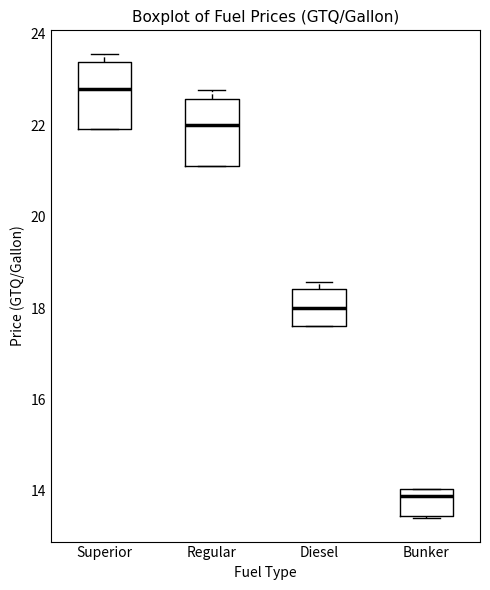

Reading left to right, read every box against the y-axis: the position of its median line, the range the box covers, and the ends of its whiskers. The values are not printed on the chart, so give them approximately, as read against the axis.

Superior: median 22.8, box 22.0 to 23.4, whiskers 22.0 to 23.6
Regular: median 22.0, box 21.2 to 22.6, whiskers 21.2 to 22.8
Diesel: median 18.0, box 17.6 to 18.4, whiskers 17.6 to 18.6
Bunker: median 13.8, box 13.4 to 14.0, whiskers 13.4 to 14.0